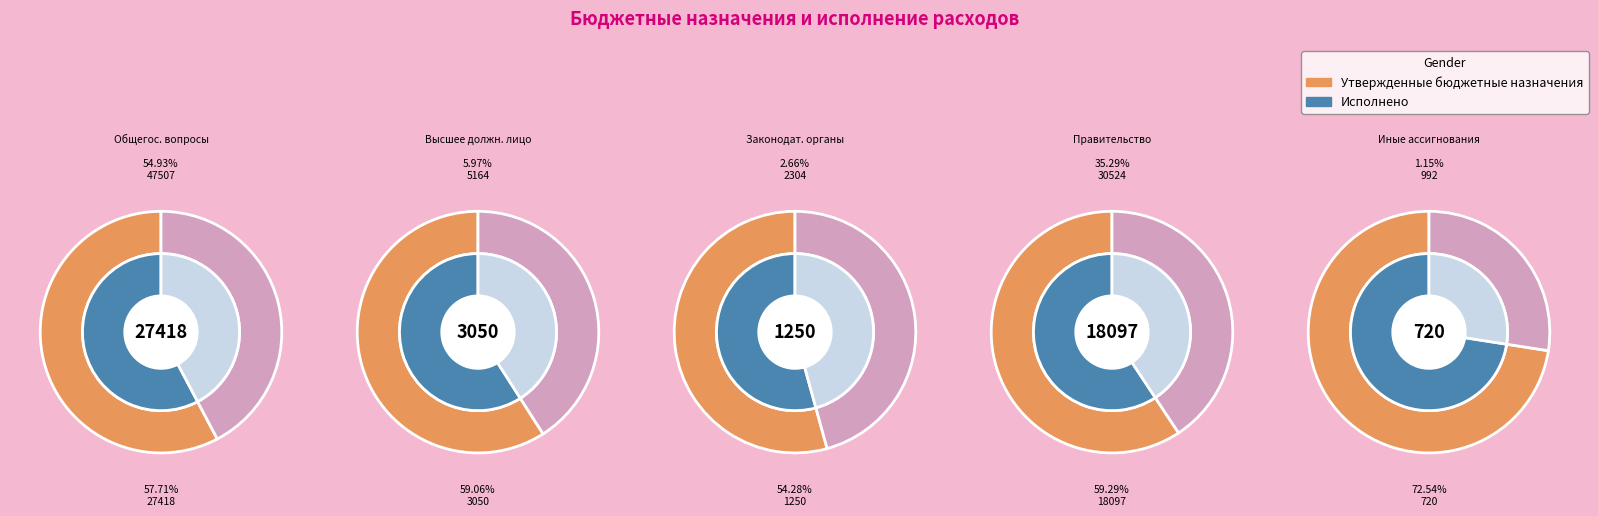

Is it true that Общегосударственные вопросы is 55% of the pie?

True